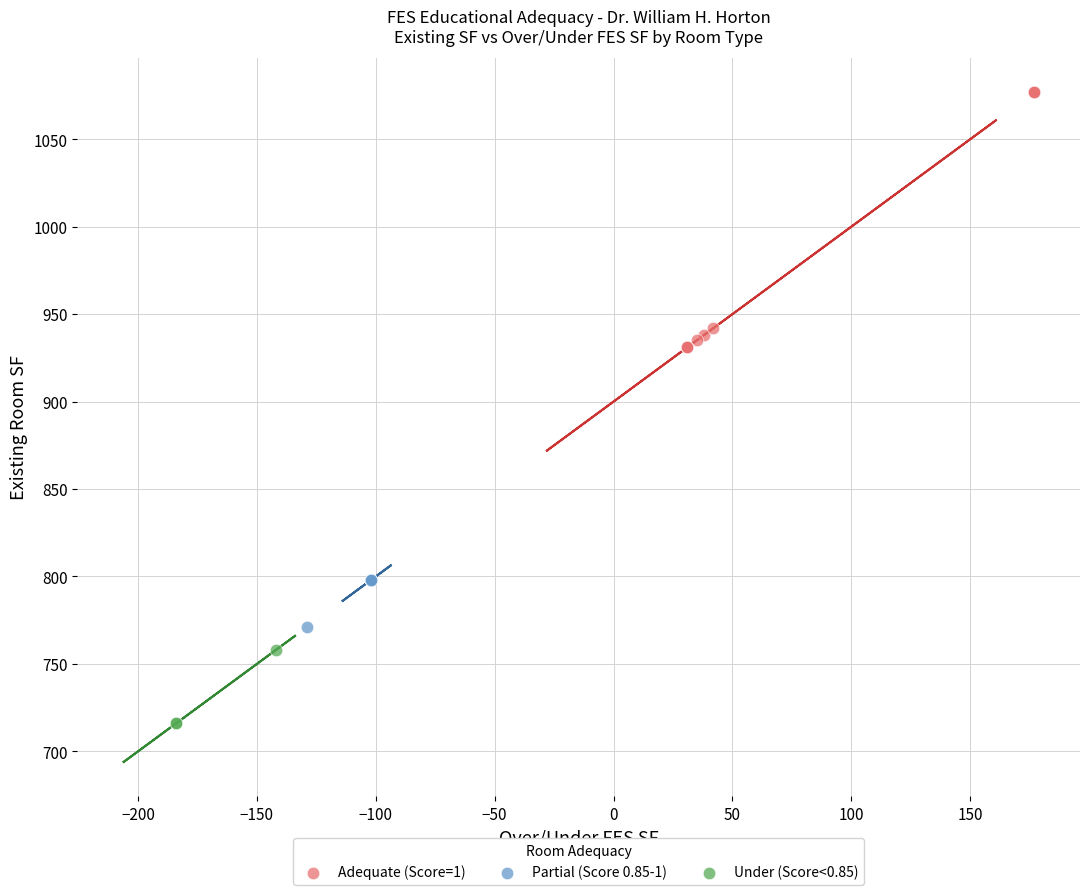

Which series reaches the maximum Y coordinate?

Adequate (Score=1)